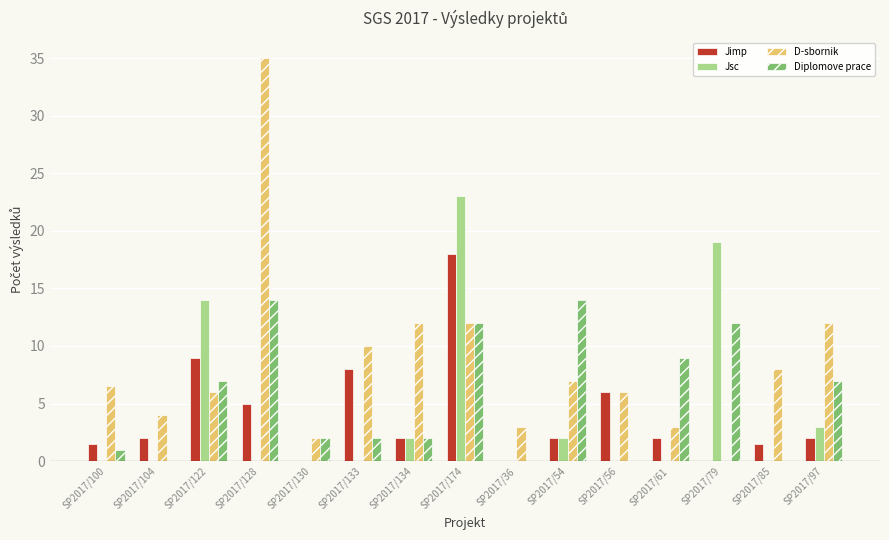

At which label does D-sbornik first exceed 6?

SP2017/100